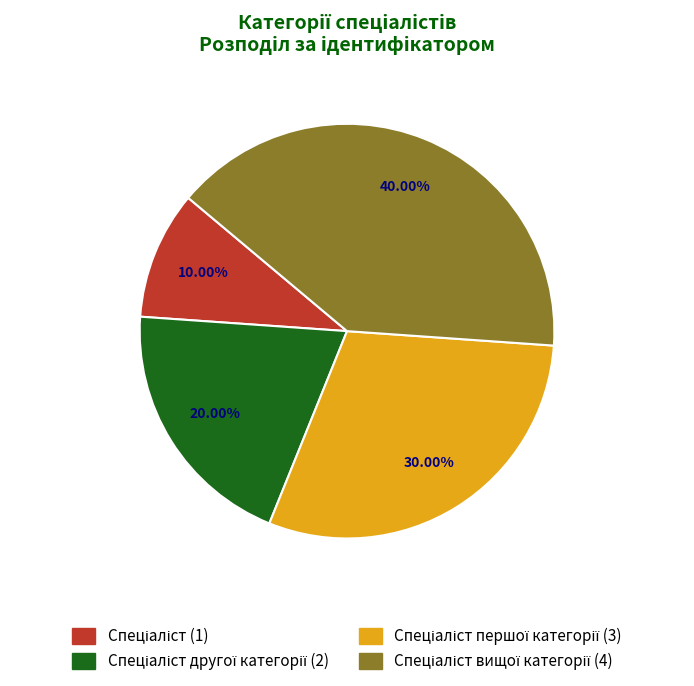

Is there a majority slice in this chart?

No